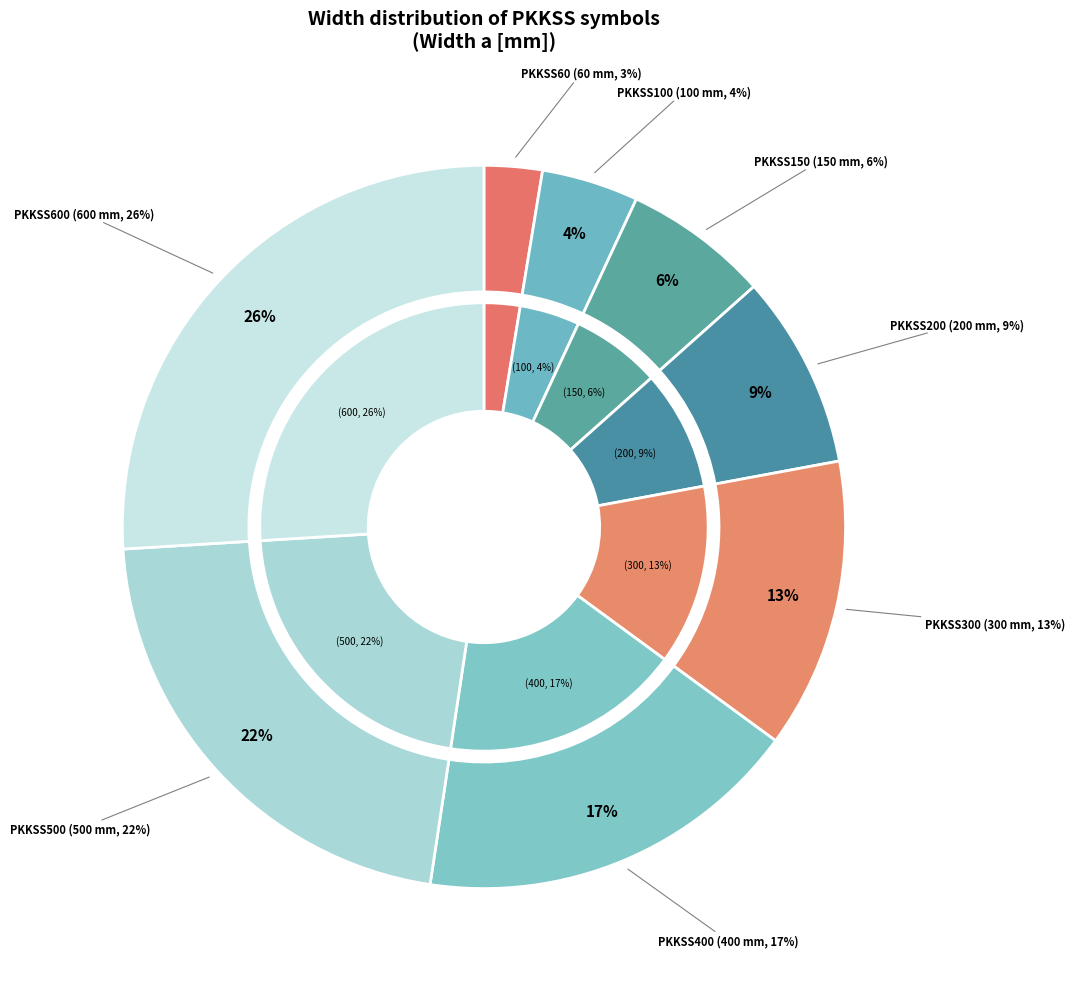

True or false: PKKSS100 accounts for 1% of the total.

False